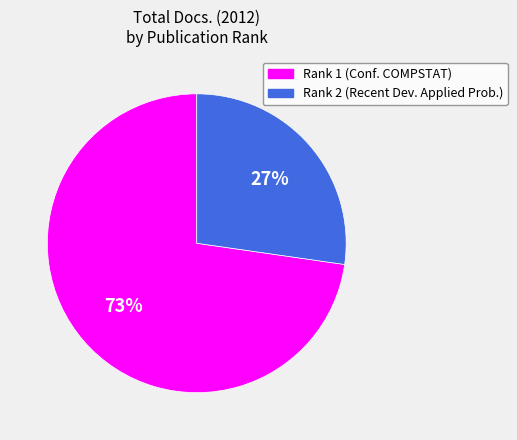

Is there any slice that represents more than half of the pie?

Yes